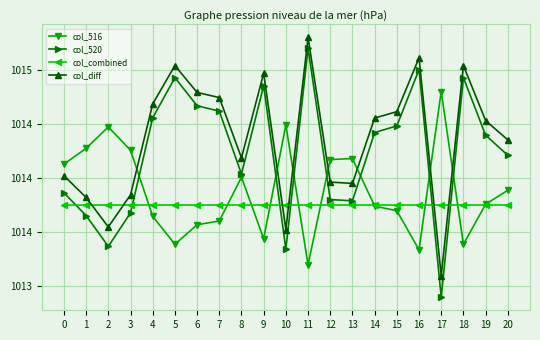

True or false: col_combined has more than 2 interior local peaks.

False